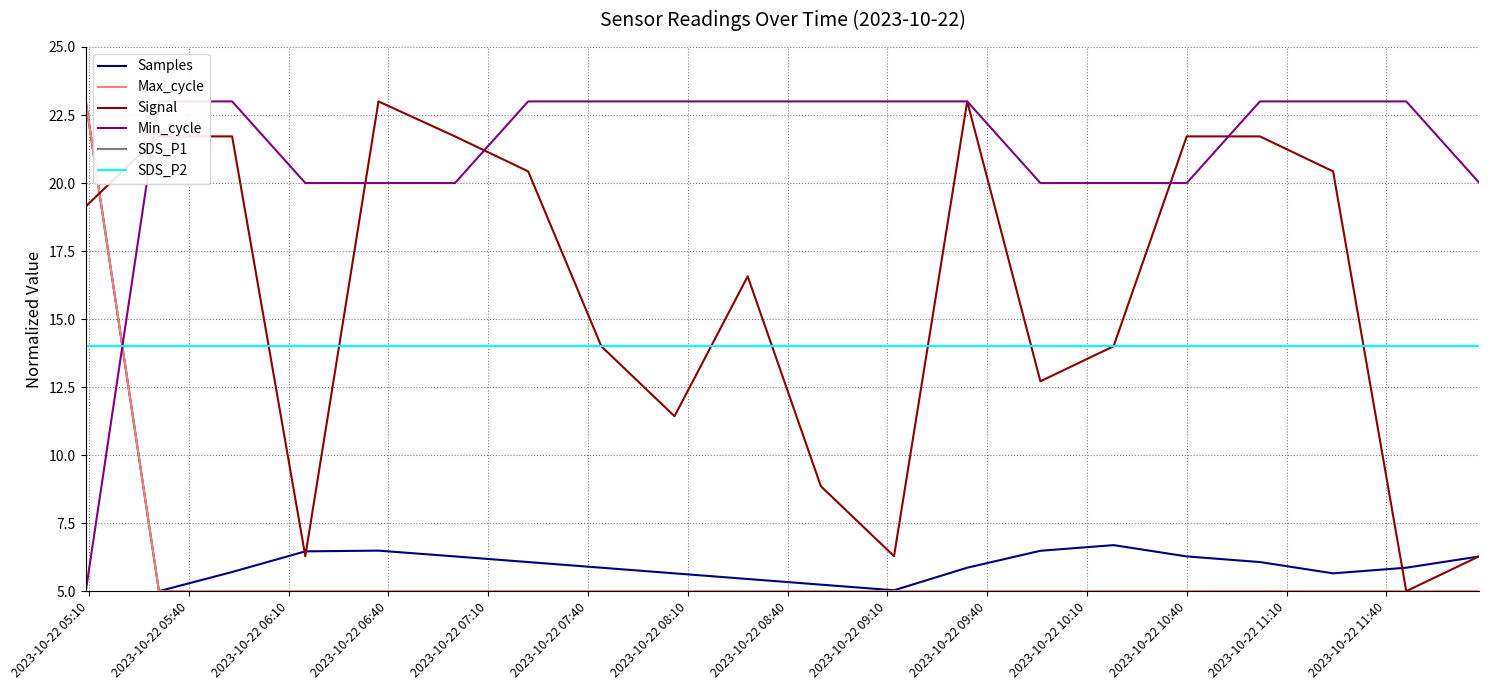

Is it true that Min_cycle equals 23.0 at 2023-10-22 05:40?

True